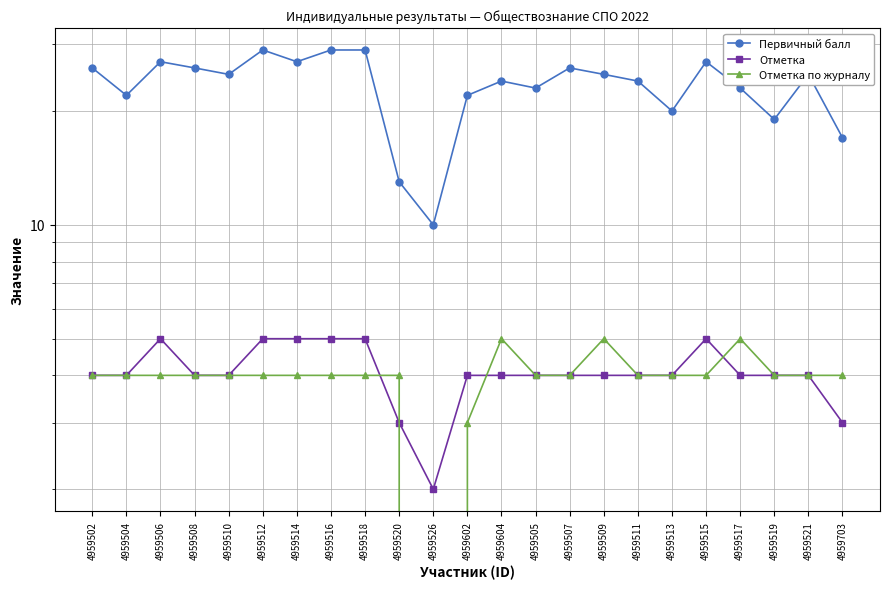

In Отметка по журналу, how many points are lower than both neighbors (excluding endpoints)?

1